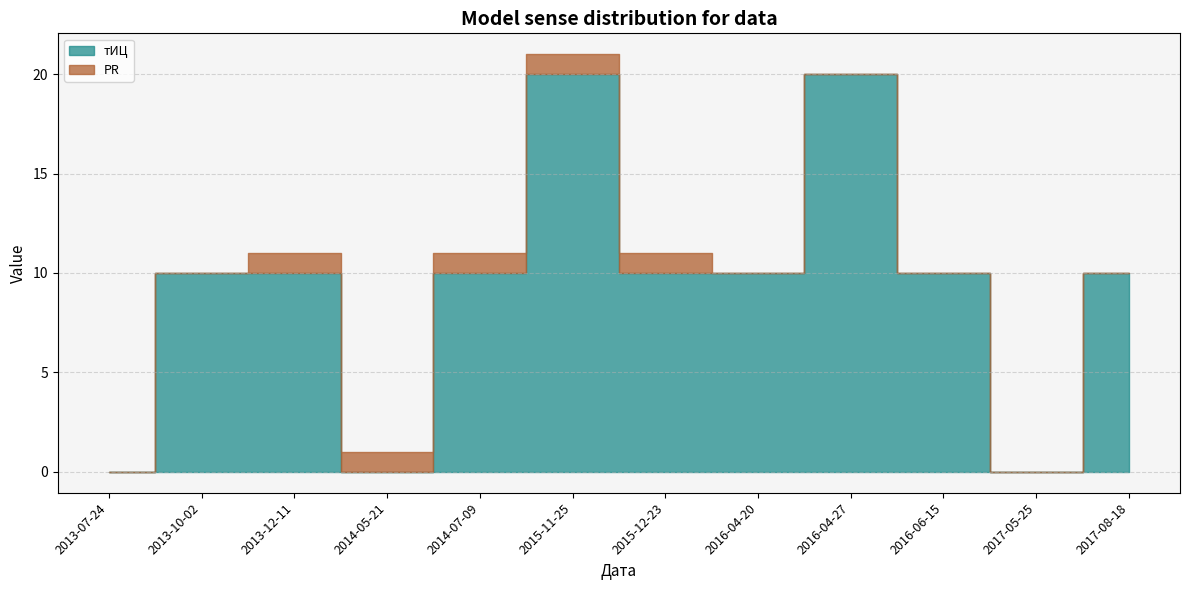

What position from the left is 2016-06-15?

10